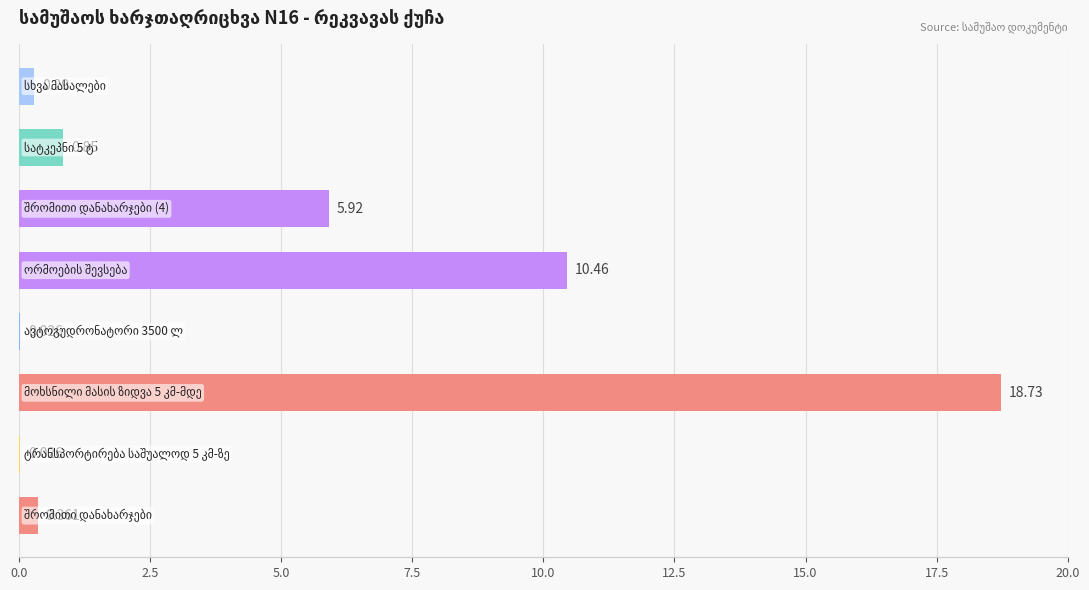

What is the greatest value displayed?

18.7